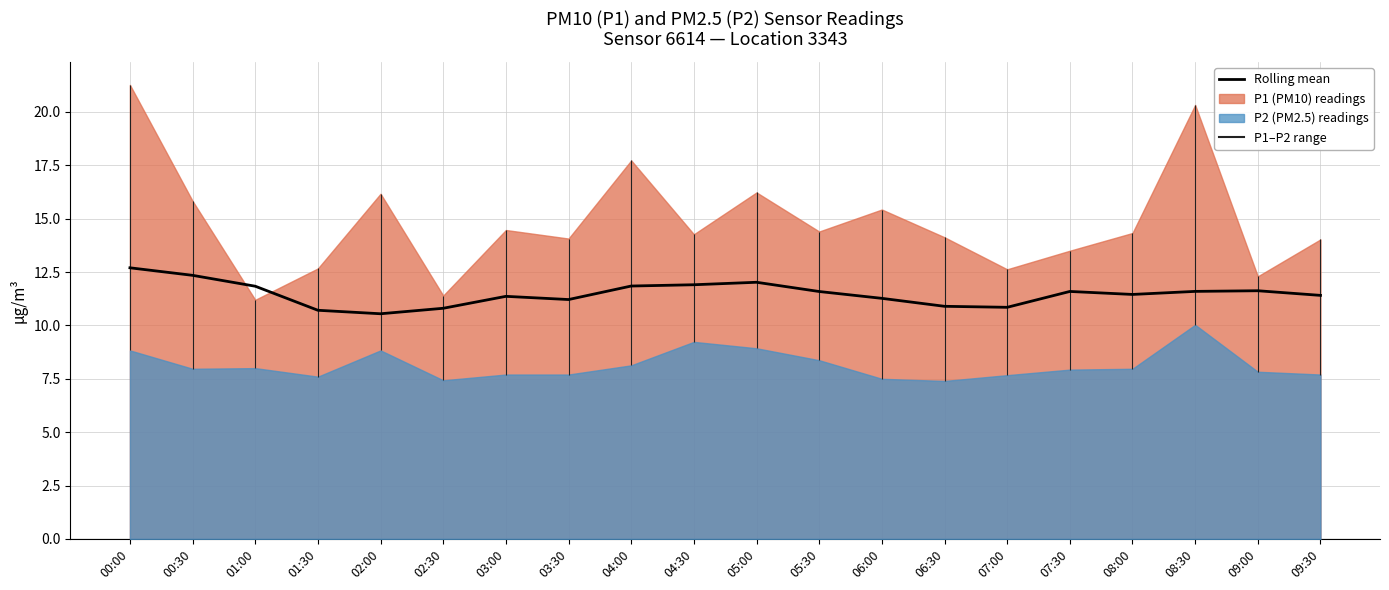

What position from the left is 01:30?

4